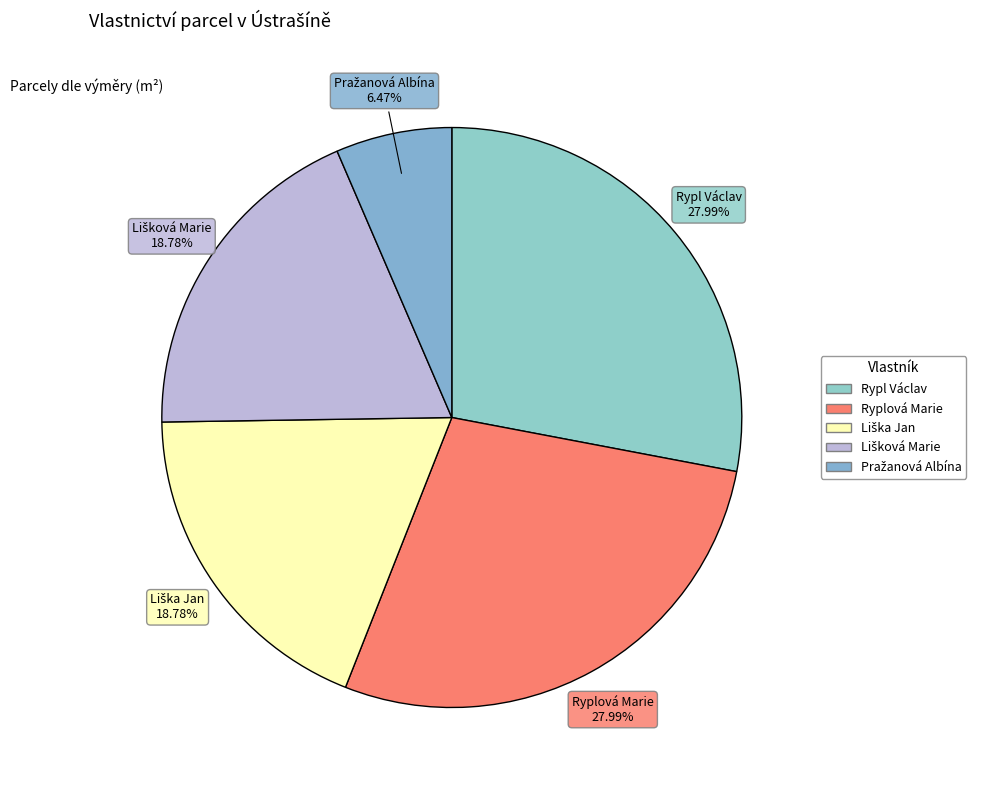

Is there a majority slice in this chart?

No